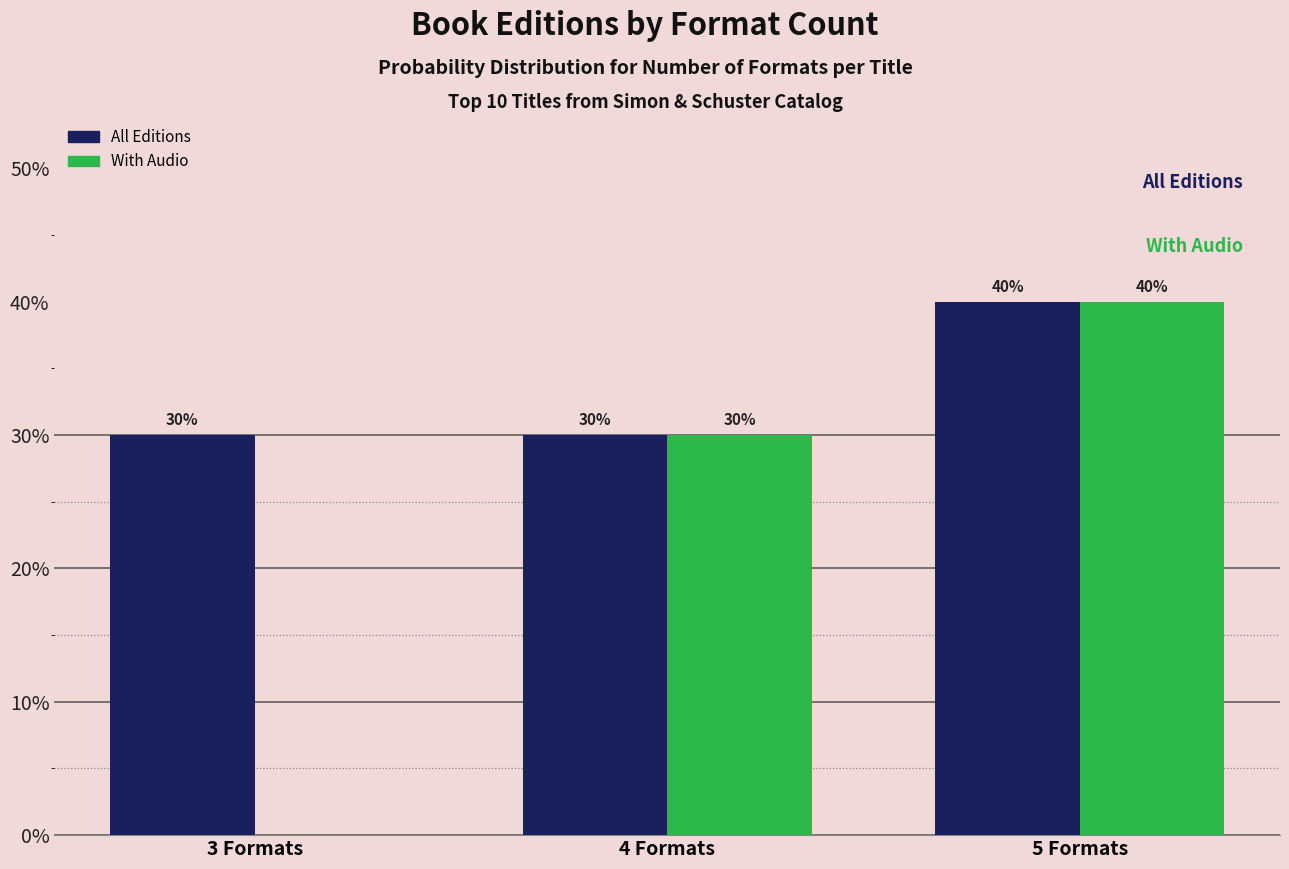

Reading left to right, what are all the values shown in this chart?

All Editions: 3 Formats=30	4 Formats=30	5 Formats=40
With Audio: 3 Formats=0	4 Formats=30	5 Formats=40